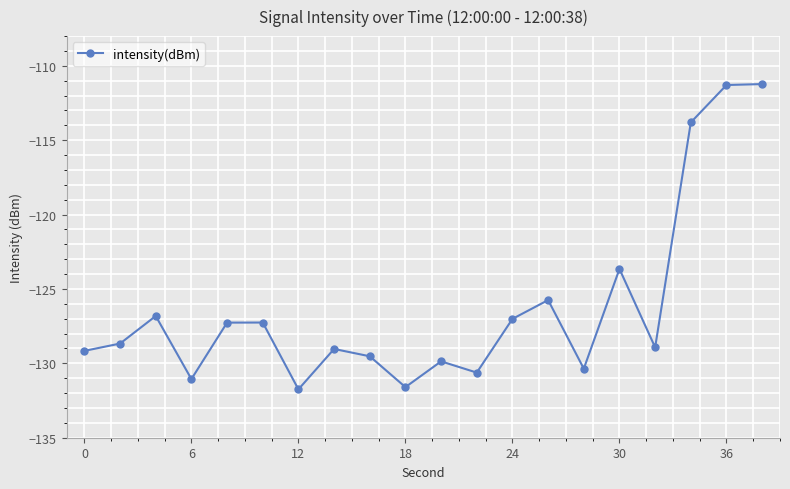

True or false: there are more than 0 points higher than both neighbors.

True